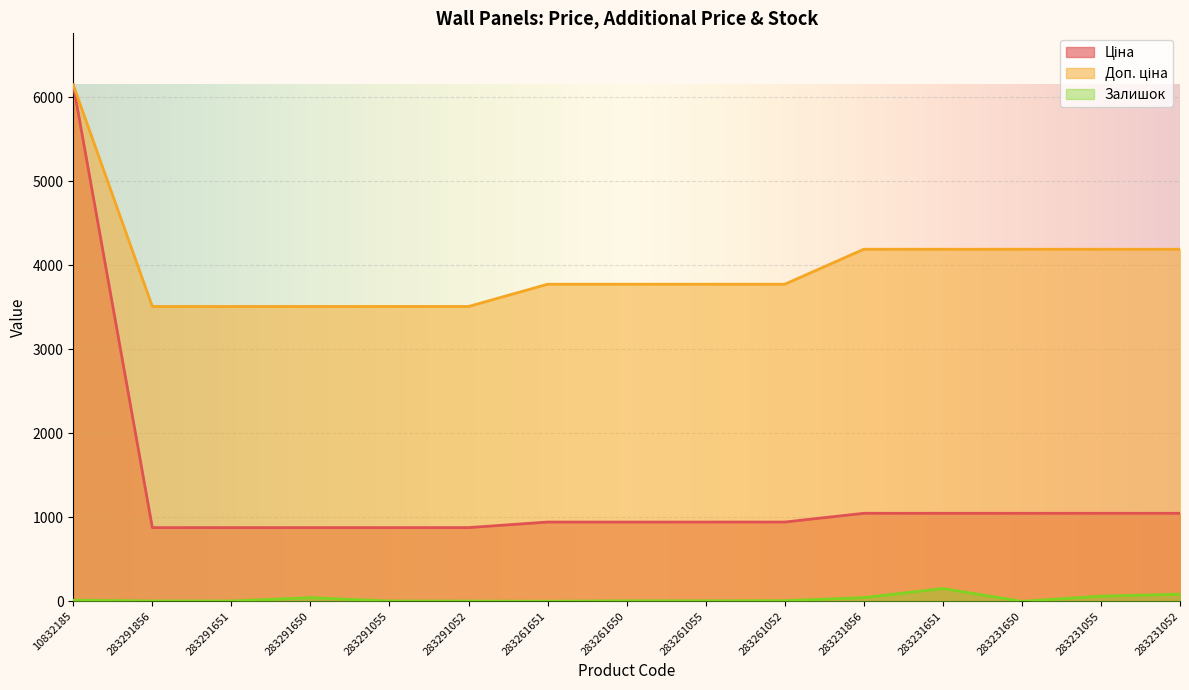

How many lines are shown in the chart?

3